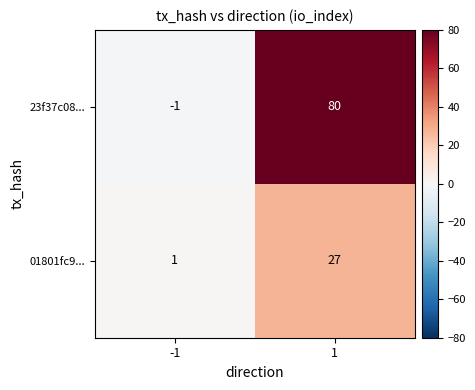

Reading left to right, extract all data points from this chart.

23f37c08...: -1=-1	1=80
01801fc9...: -1=1	1=27